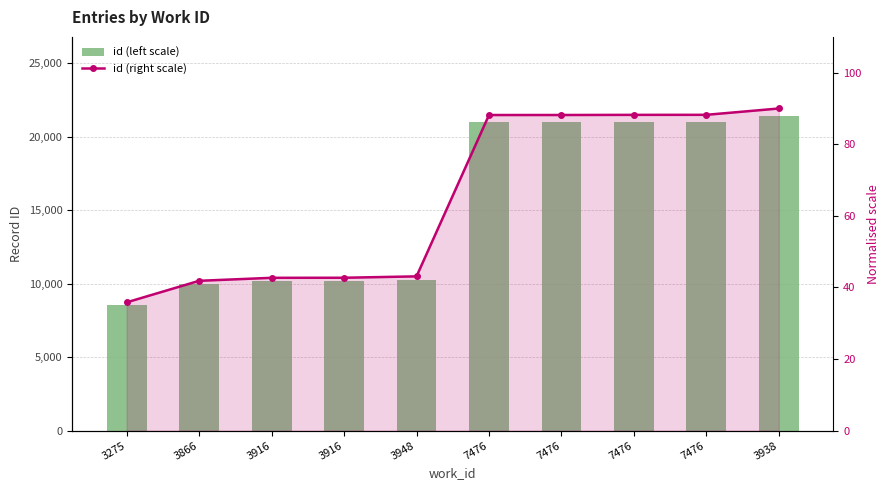

Which series has the largest range (max minus min)?

id (left scale)